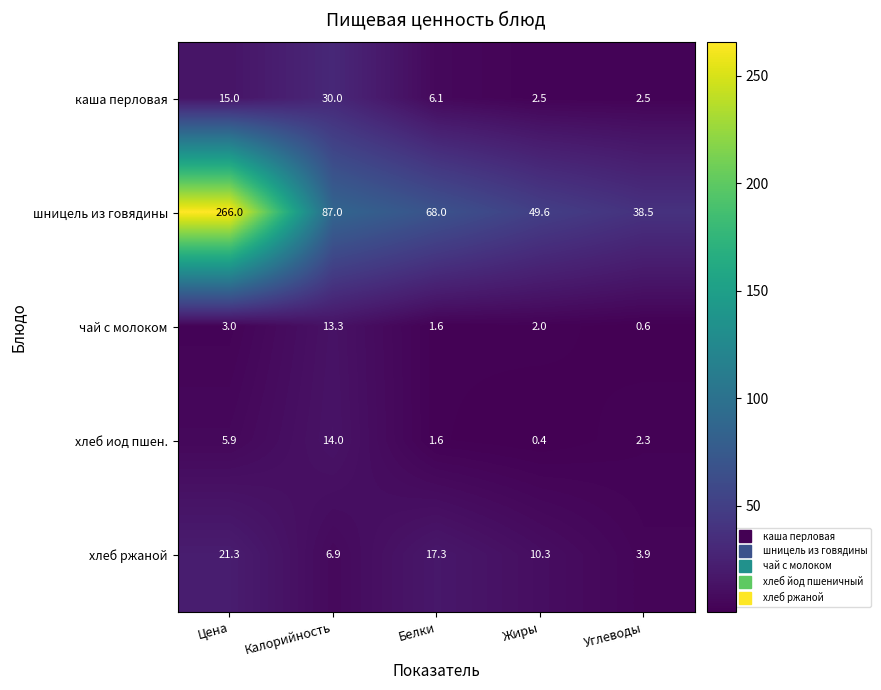

Reading left to right, extract all data points from this chart.

каша перловая: 15.0	30.0	6.1	2.5	2.5
шницель из говядины: 266.0	87.0	68.0	49.6	38.5
чай с молоком: 3.0	13.3	1.6	2.0	0.6
хлеб иод пшен.: 5.9	14.0	1.6	0.4	2.3
хлеб ржаной: 21.3	6.9	17.3	10.3	3.9